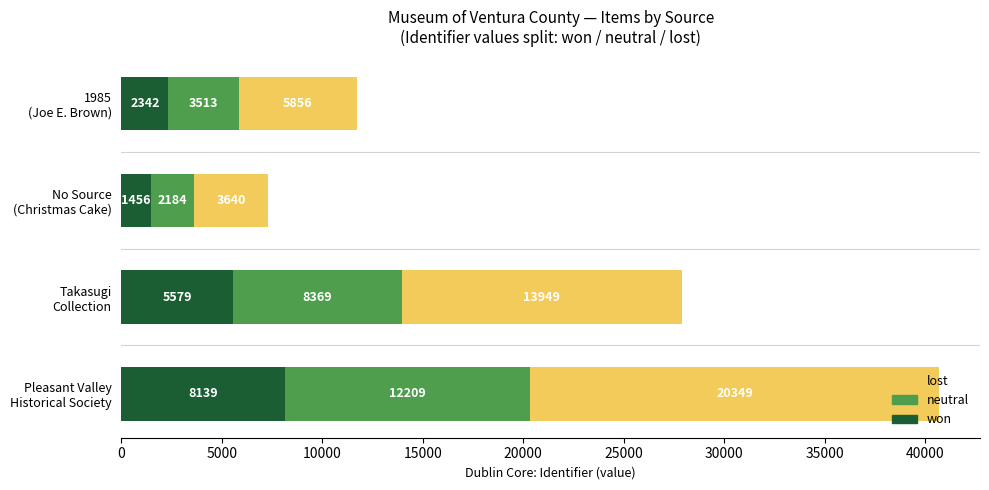

What is the maximum value for won?

8139